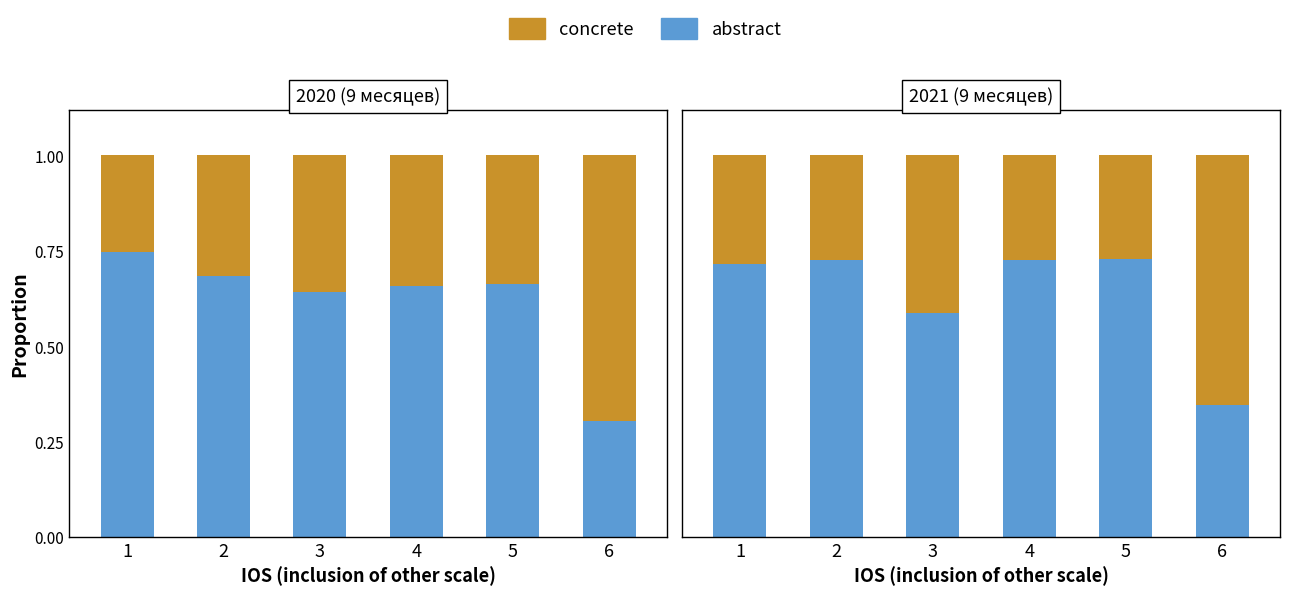

Rank the series by their average value, from highest to lowest.

abstract, concrete